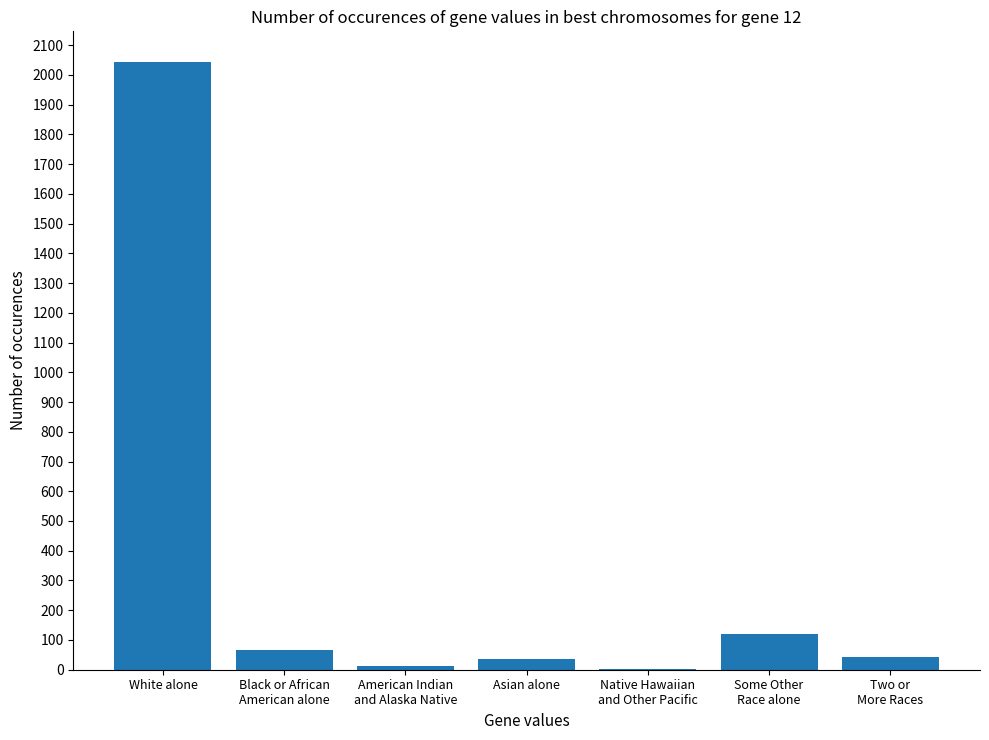

At which category does the chart reach its peak across all series?

White alone